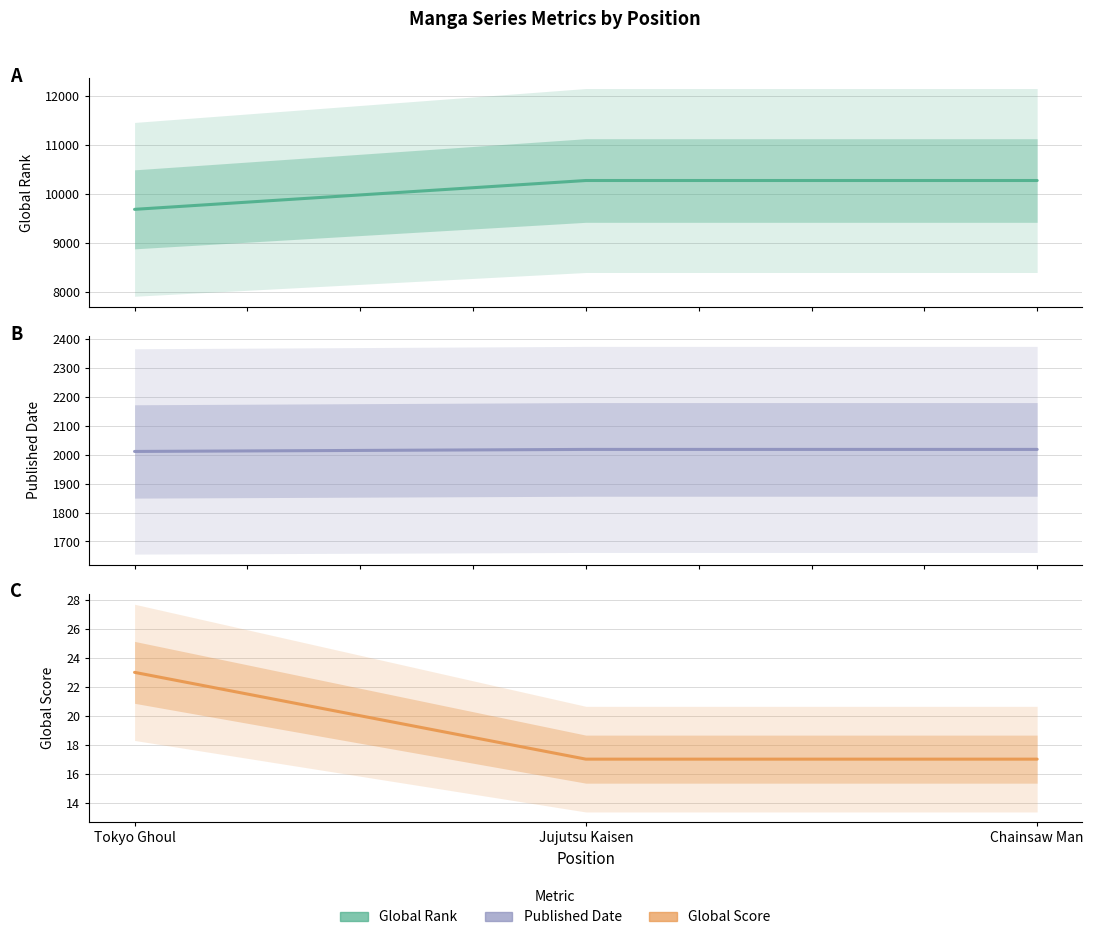

What are all the series names shown in the legend?

Global Rank, Global Score, Published Date